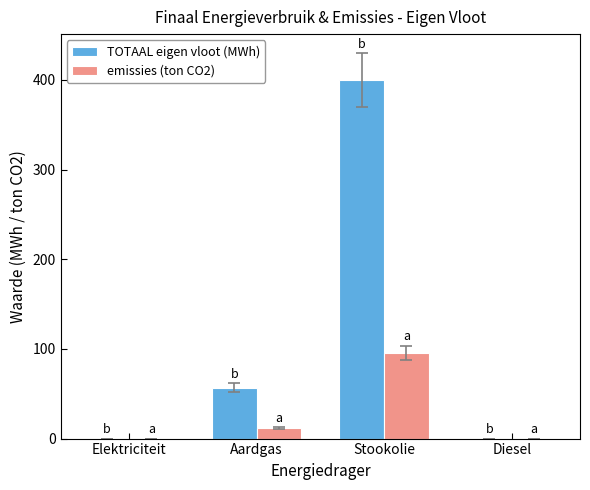

The TOTAAL eigen vloot (MWh) series shows 0.0 at Diesel. True or false?

True